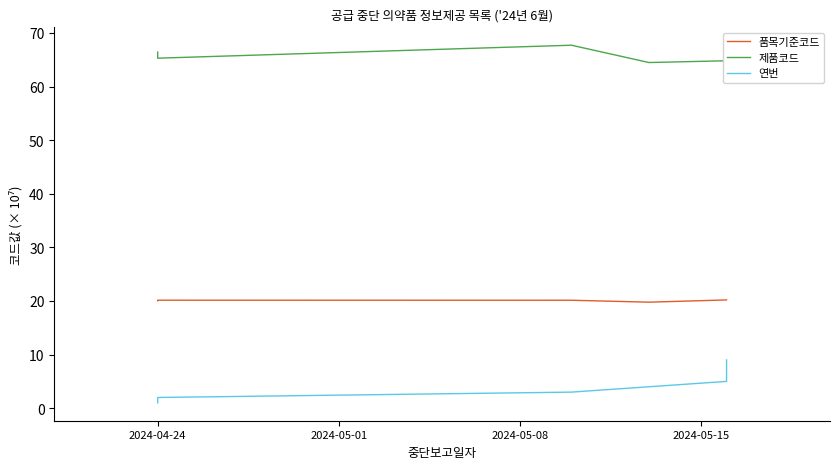

The 제품코드 series shows 113.2 at 7. True or false?

False